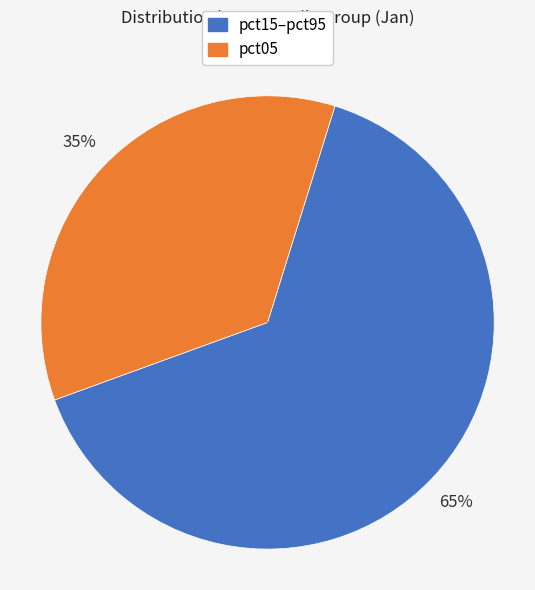

Does any single category account for the majority?

Yes